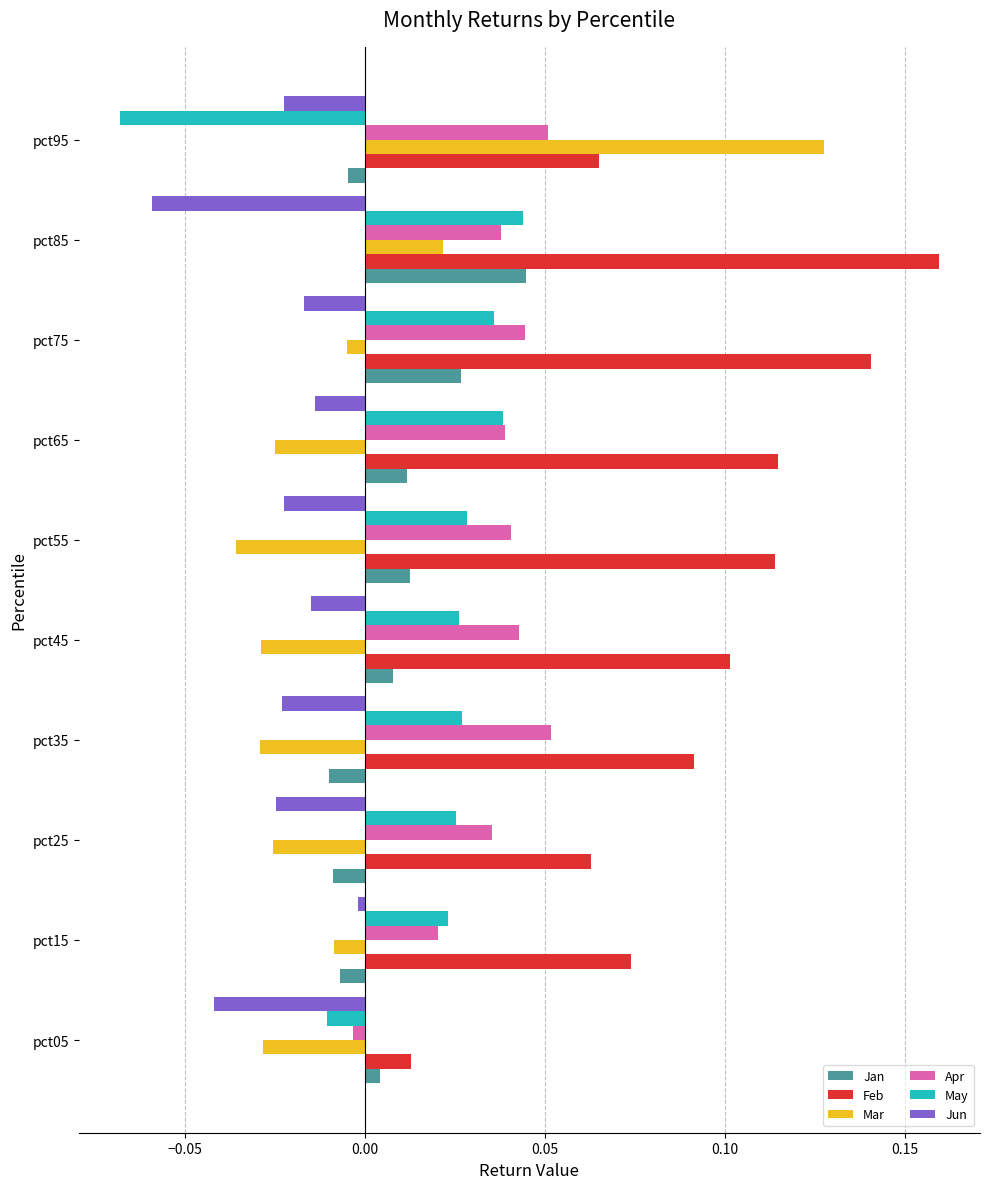

Is it true that Apr equals -0.0 at pct05?

True